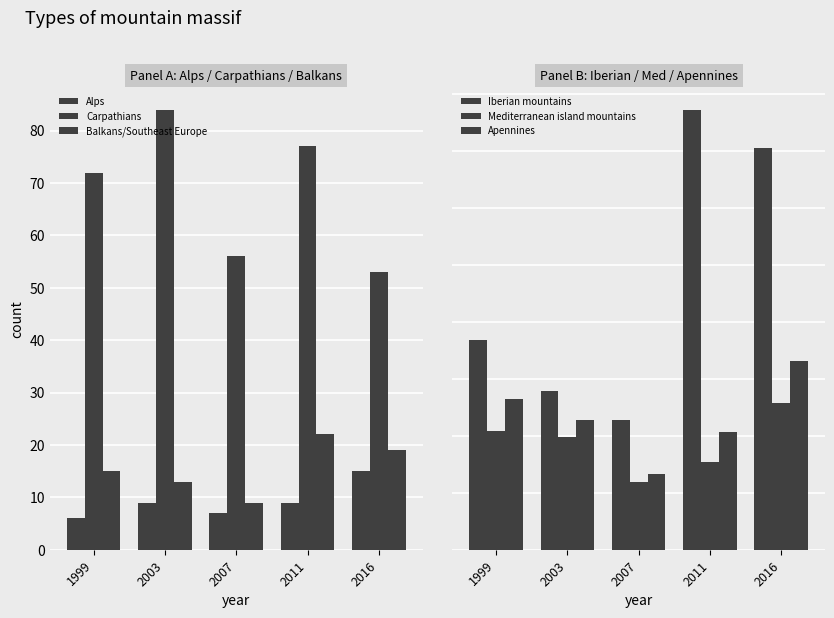

What is the spread (max minus min) of values at 2007?

107